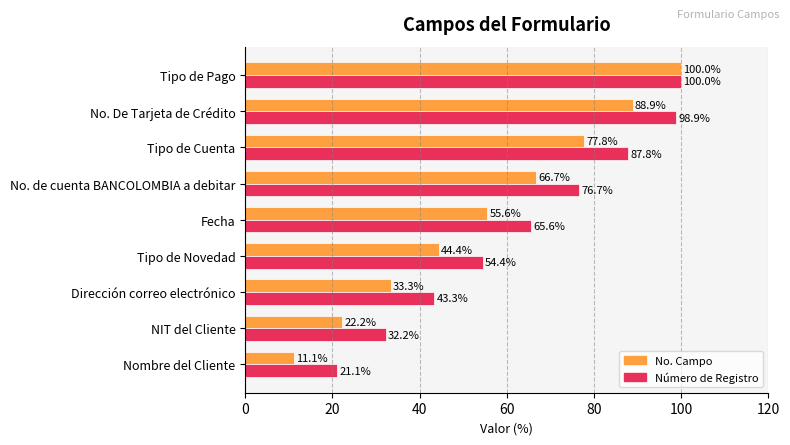

The No. Campo series shows 2.7 at Nombre del Cliente. True or false?

False